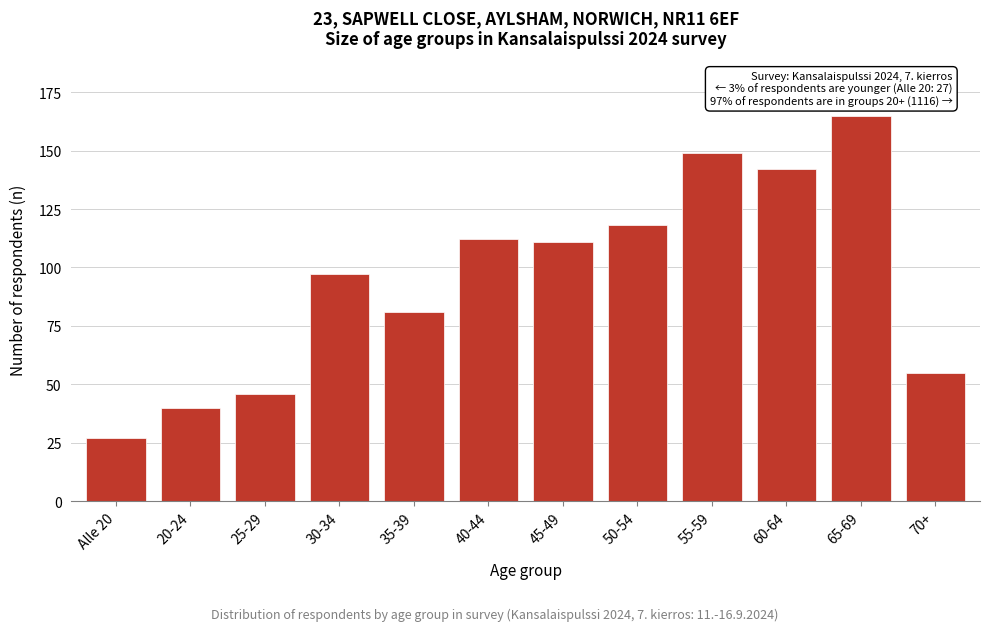

Reading right to left, extract all data points from this chart.

55	165	142	149	118	111	112	81	97	46	40	27